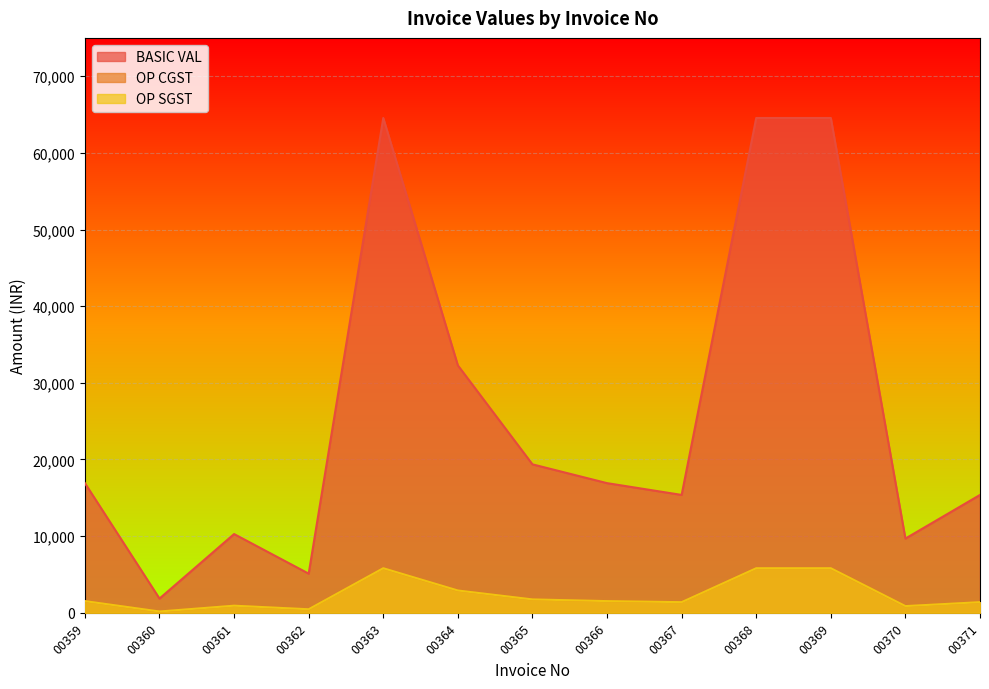

Rank the categories by OP SGST value from highest to lowest.

00363, 00368, 00369, 00364, 00365, 00359, 00366, 00367, 00371, 00361, 00370, 00362, 00360